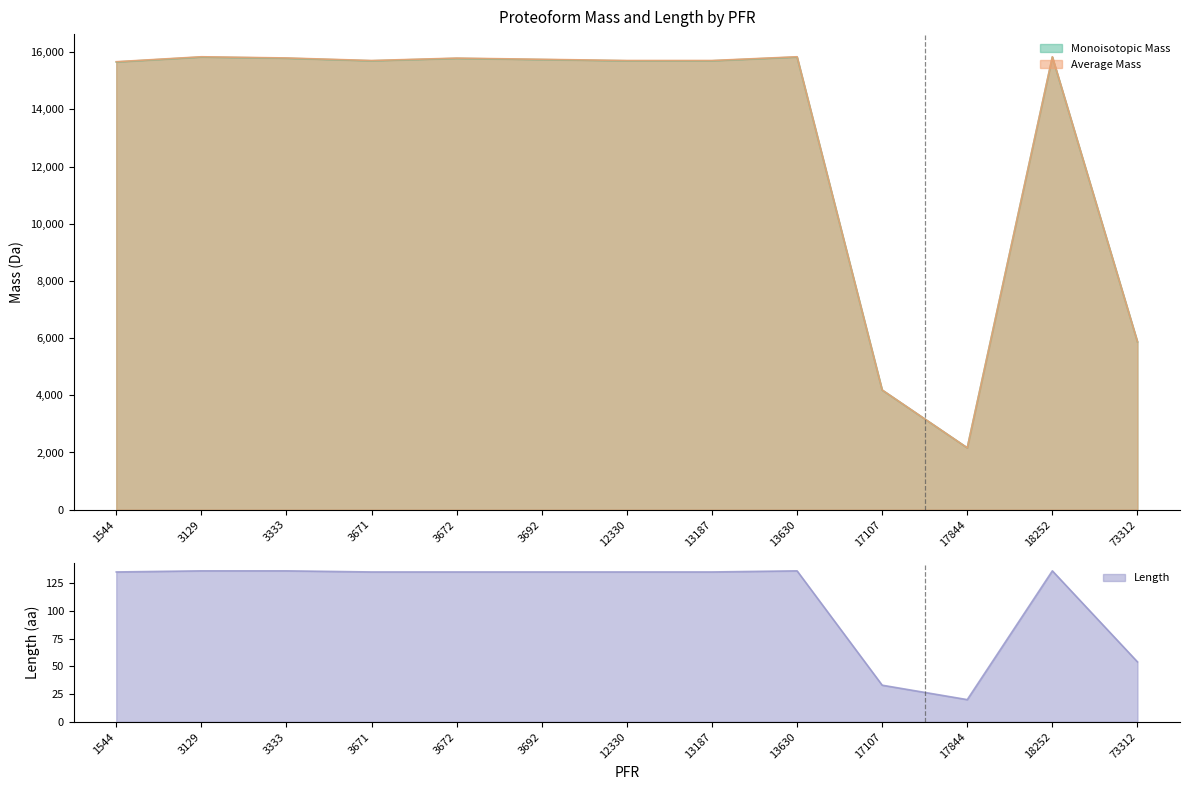

True or false: Length and Monoisotopic Mass intersect in this chart.

False